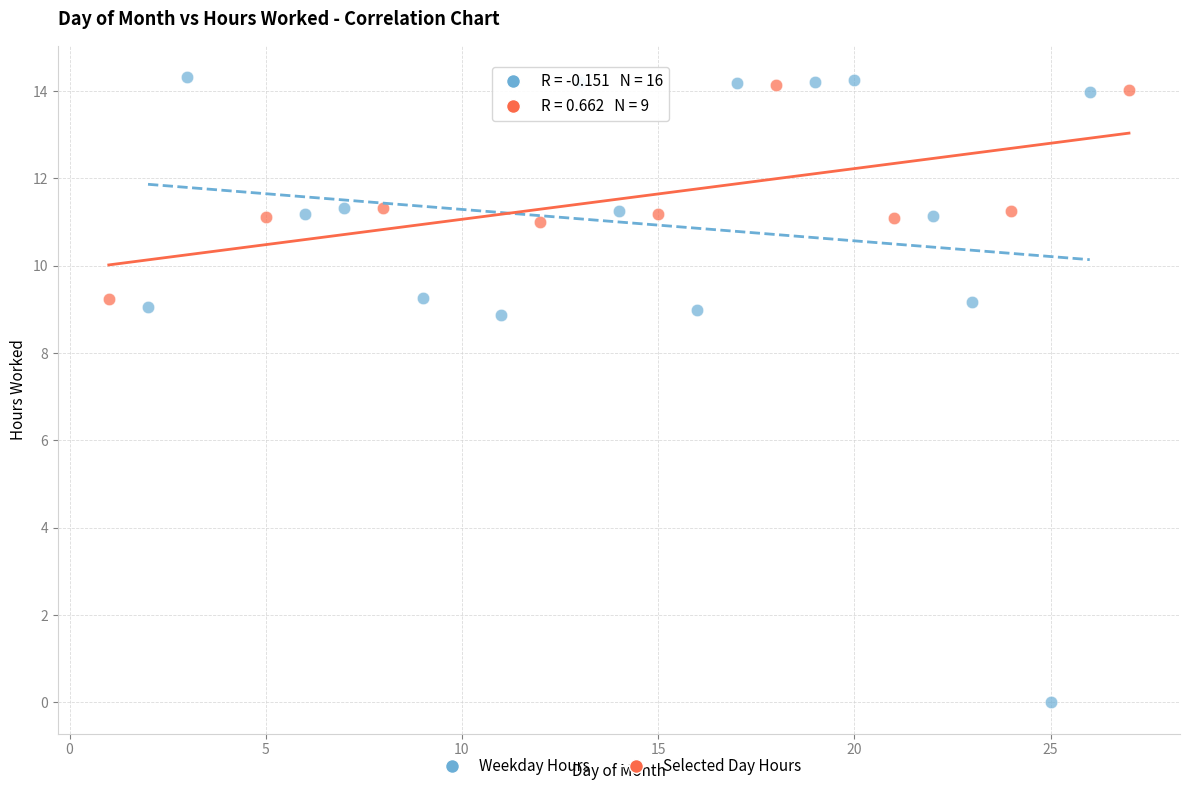

Which series reaches the maximum Y coordinate?

Weekday Hours